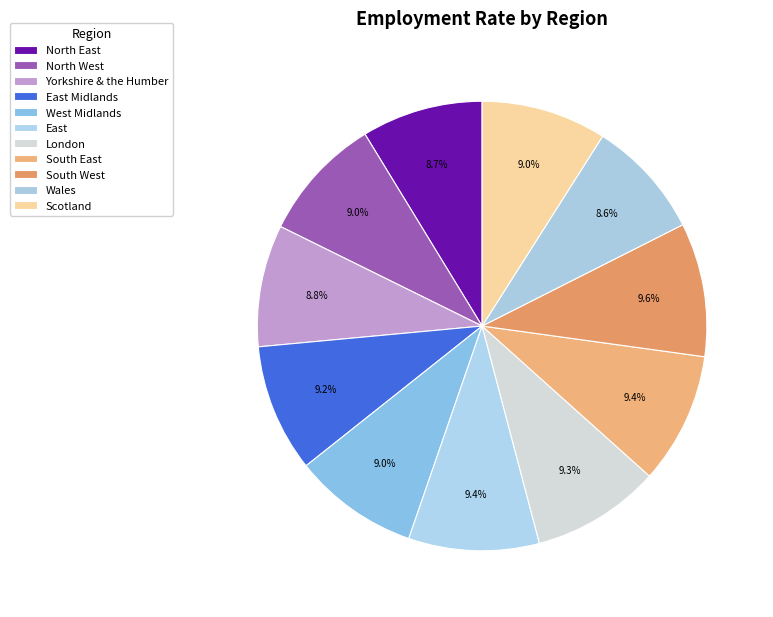

To the nearest percent, what is the difference between the largest and smallest slice percentages?

1%